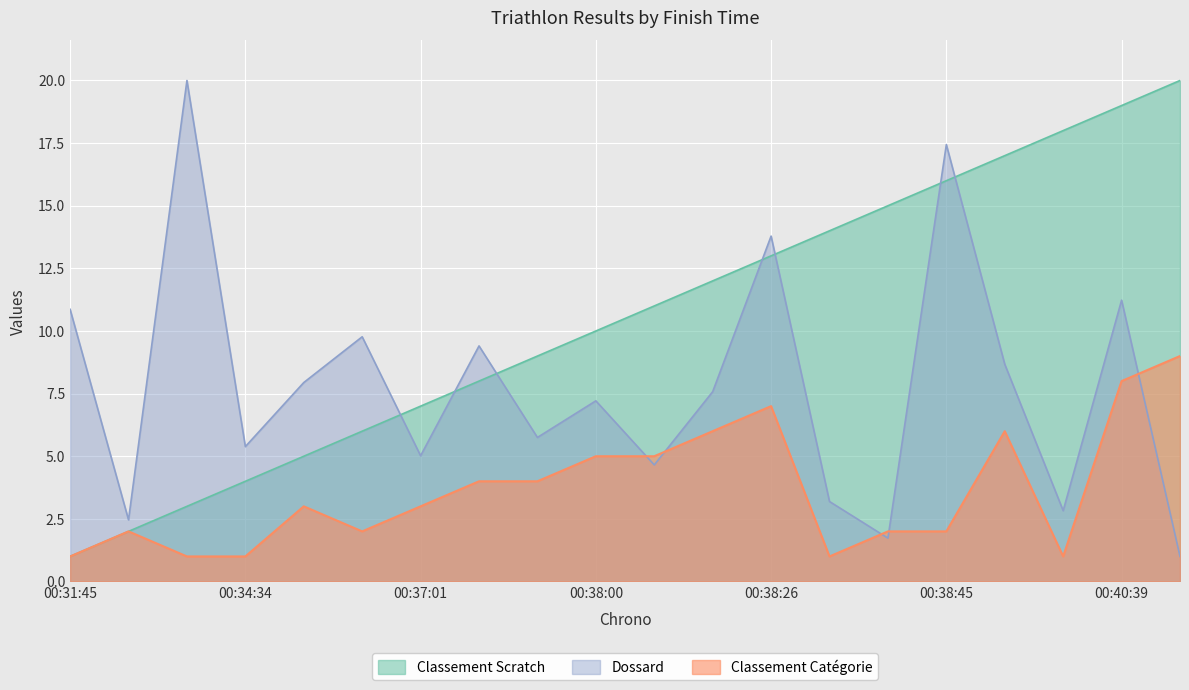

At which label does Dossard first exceed 7?

00:31:45